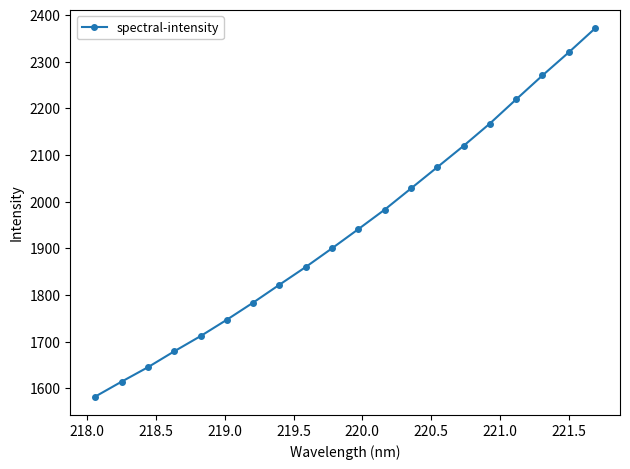

What is the maximum value shown in the chart?

2371.1